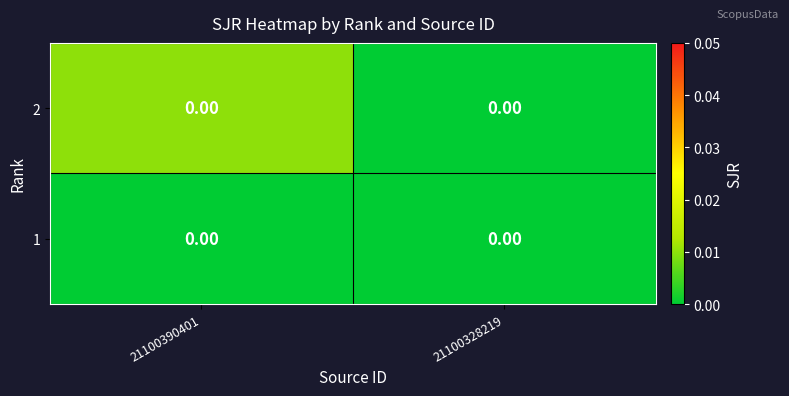

How many distinct data groups are displayed?

2